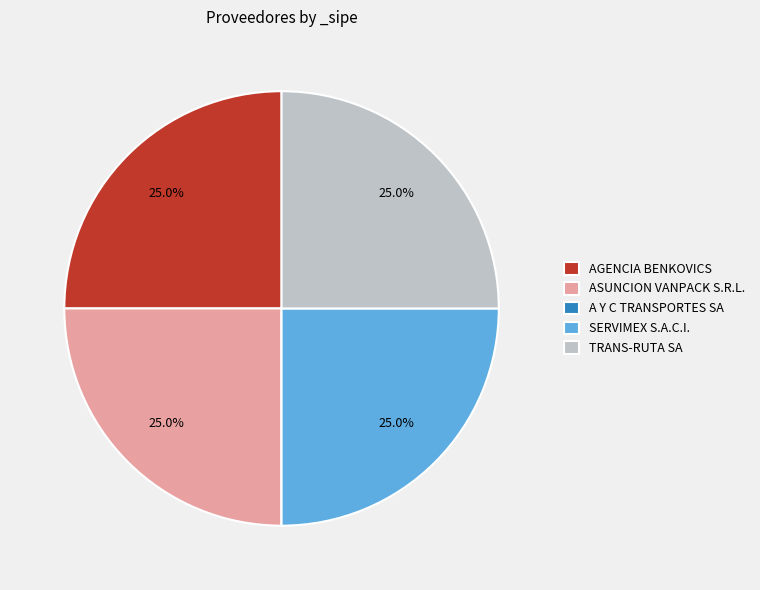

To the nearest percent, what is the combined percentage of AGENCIA BENKOVICS and SERVIMEX S.A.C.I.?

50%